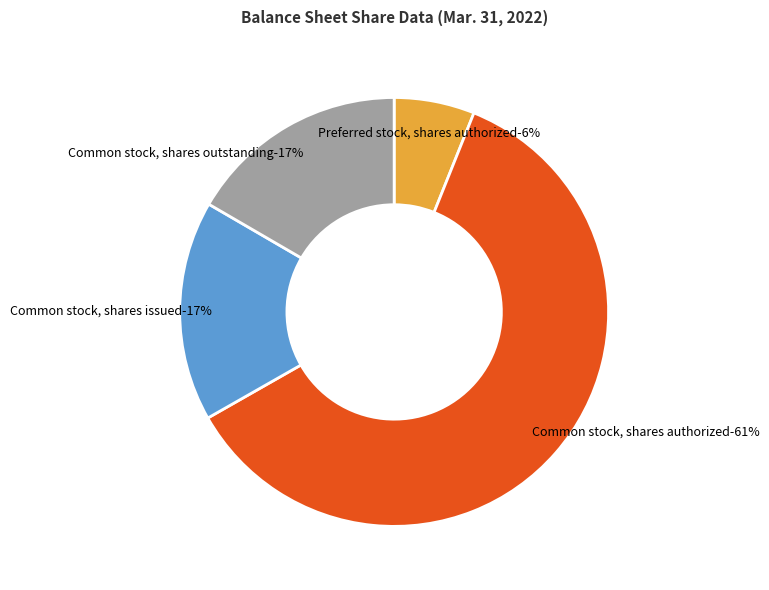

To the nearest percent, what is the average slice percentage?

25%